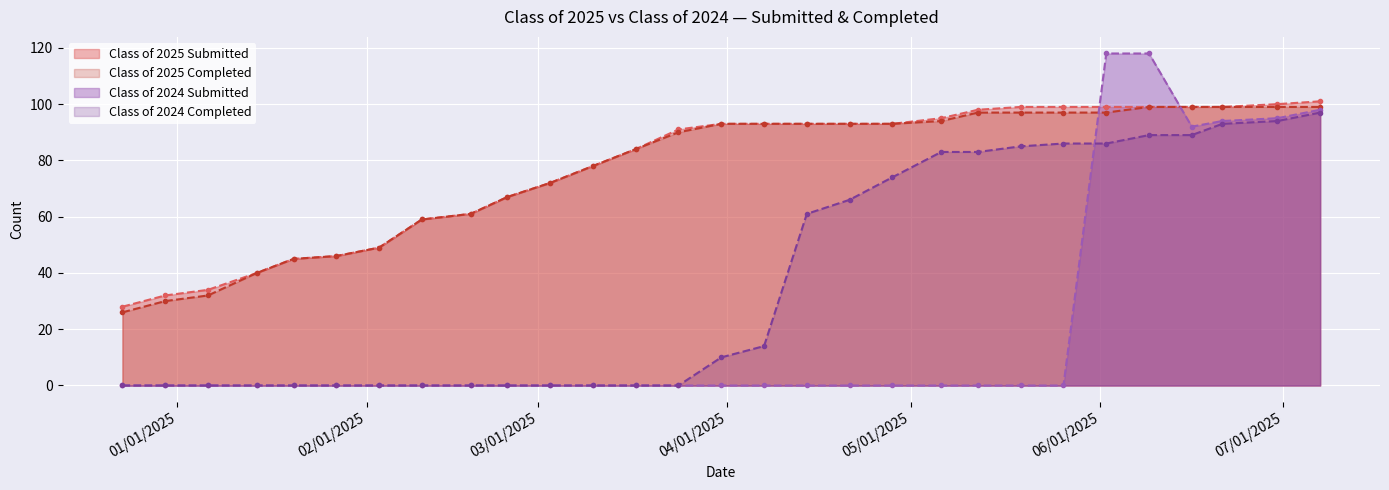

Is the value of Class of 2025 Submitted at 03/31/2025 greater than the value of Class of 2024 Submitted at 06/09/2025?

No